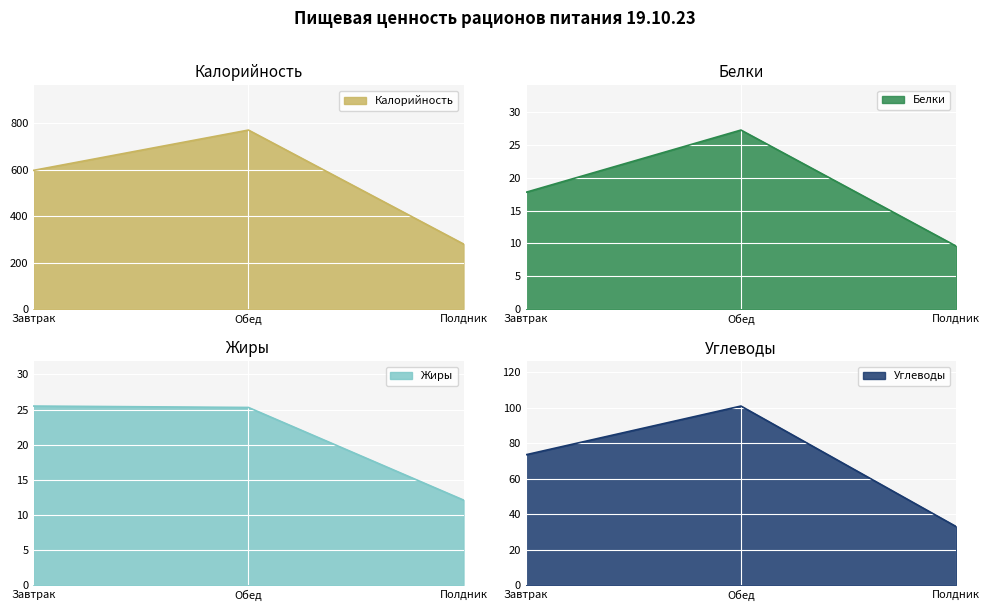

What are all the series names shown in the legend?

Калорийность, Белки, Жиры, Углеводы